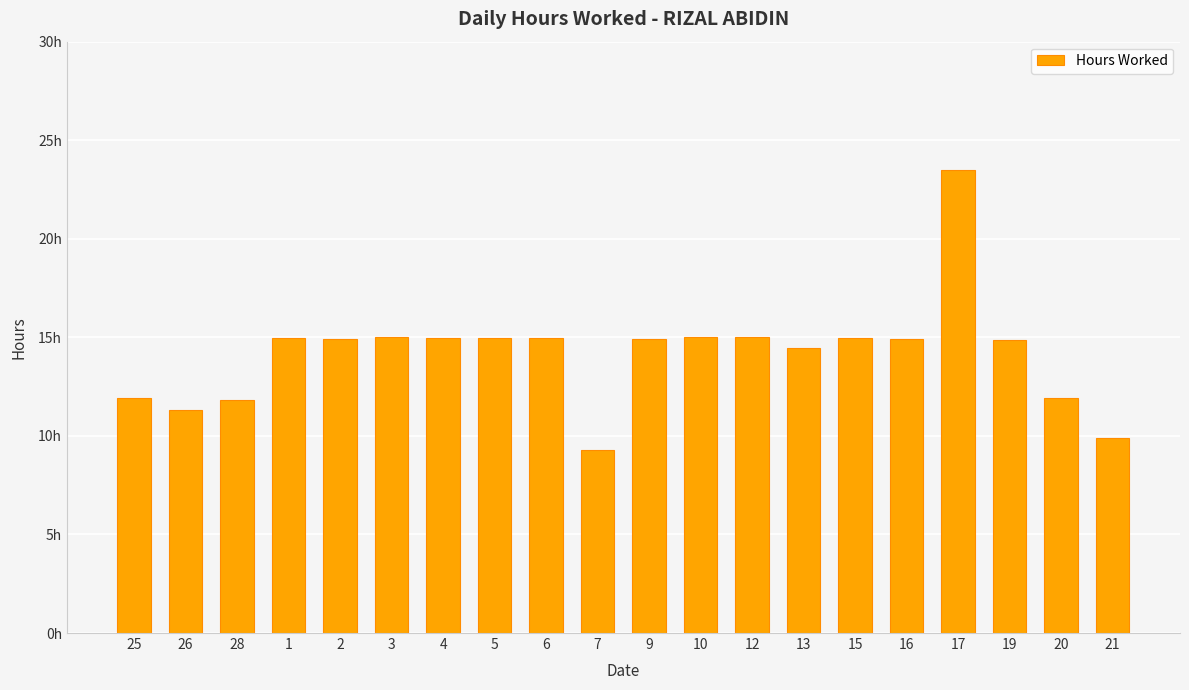

What is the difference between the maximum and minimum values?

14.2